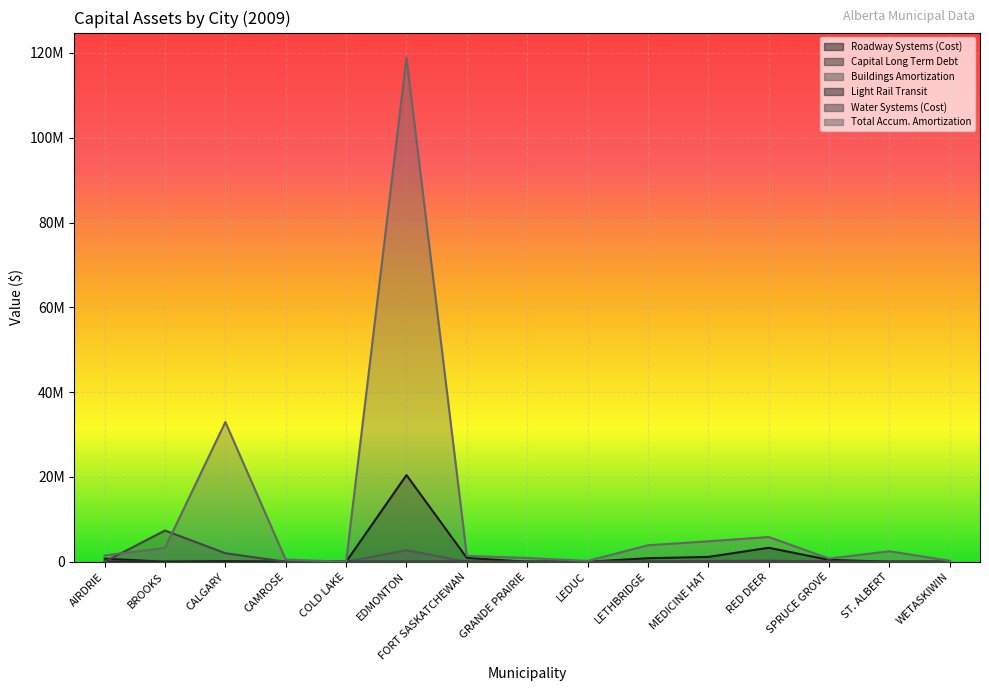

At how many categories does at least one series exceed 36123867?

1